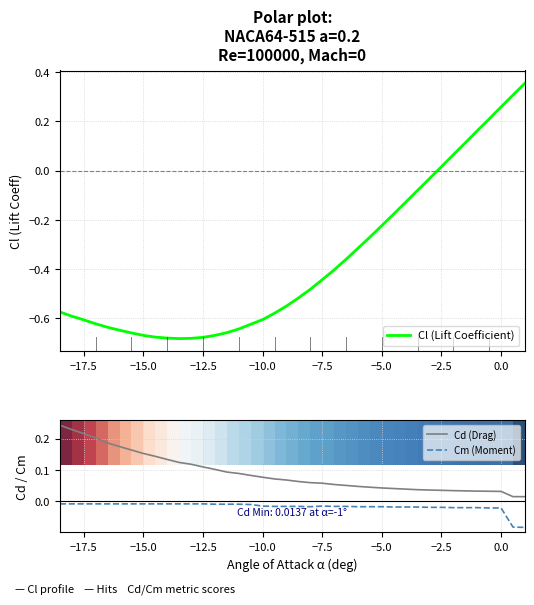

True or false: Cd (Drag) and Cm (Moment) cross at least once.

False